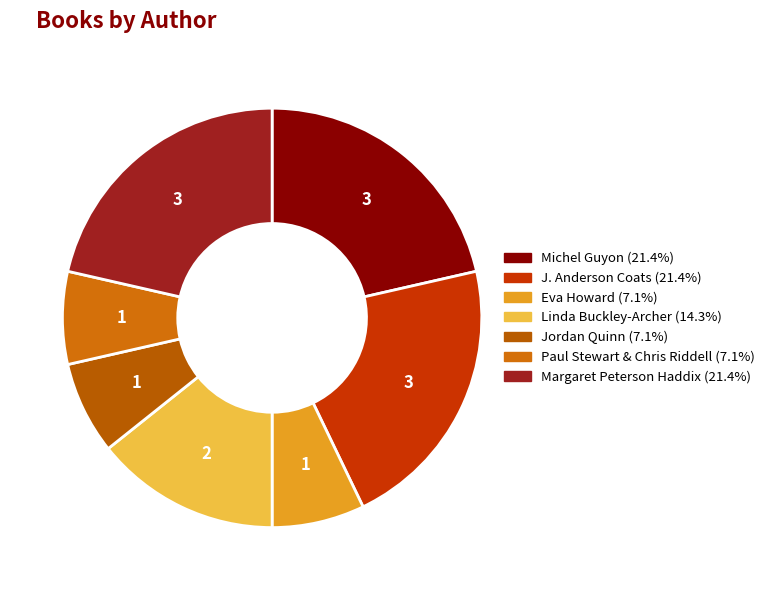

Count the number of slices in the pie.

7